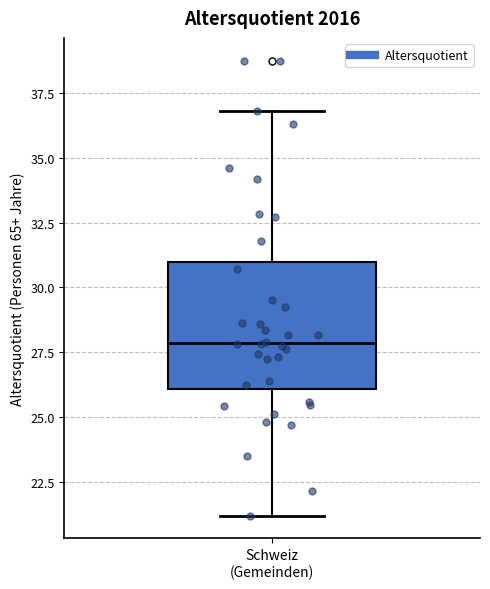

Read this box plot against the y-axis: the position of the median line, the range covered by the box, and the ends of both whiskers. The values are not printed on the chart, so give them approximately, as read against the axis.

median 28, box 26 to 31, whiskers 21 to 37